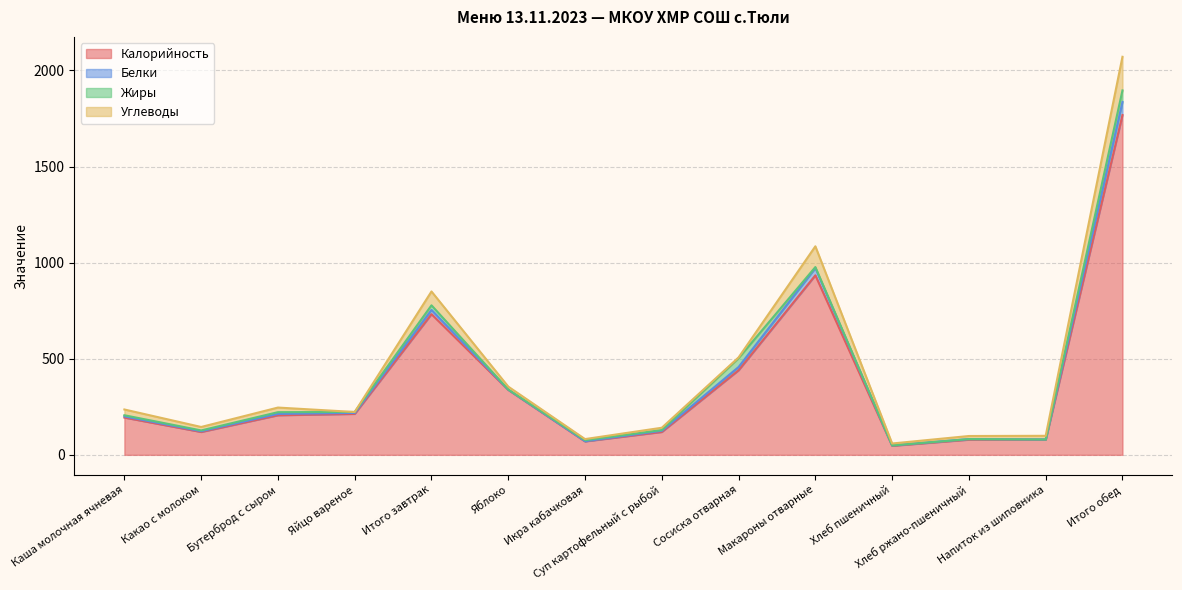

What is the maximum value for Калорийность?

1768